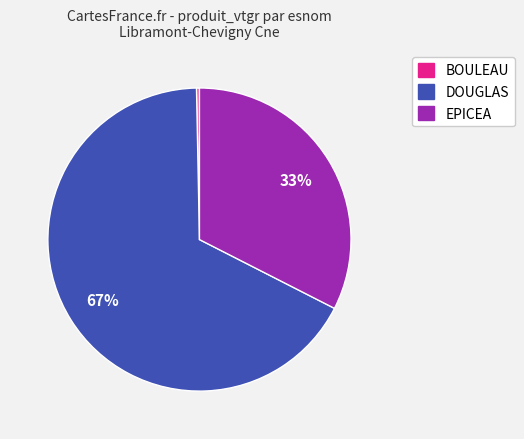

Is there a majority slice in this chart?

Yes